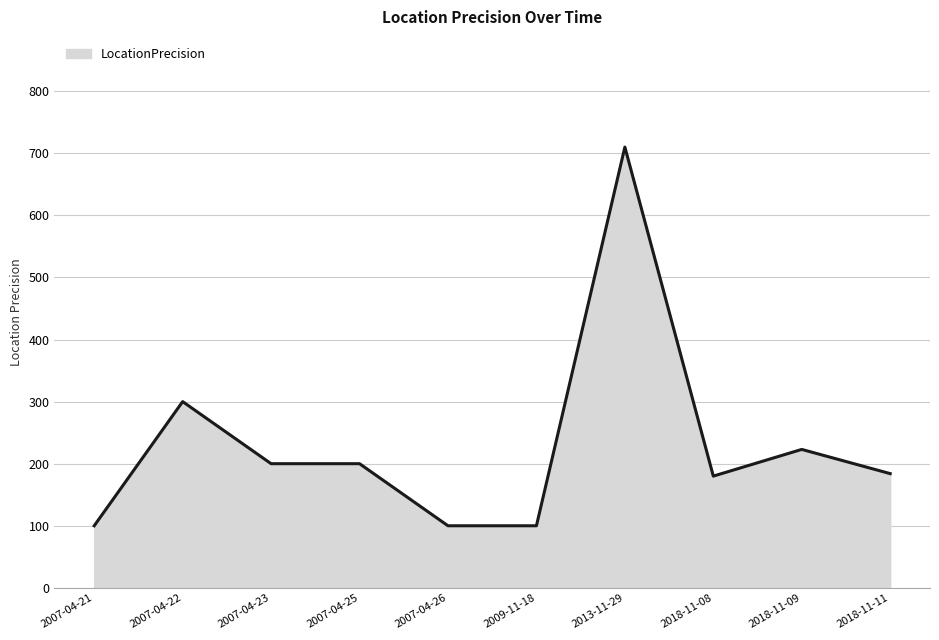

What is the greatest value displayed?

710